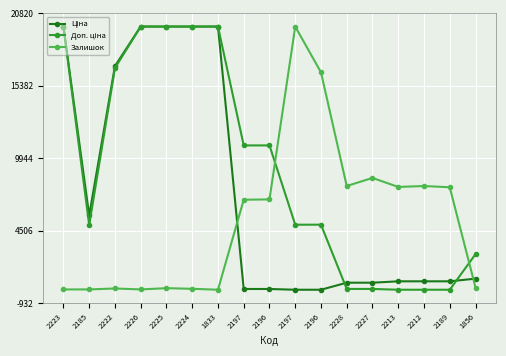

How many lines are shown in the chart?

3